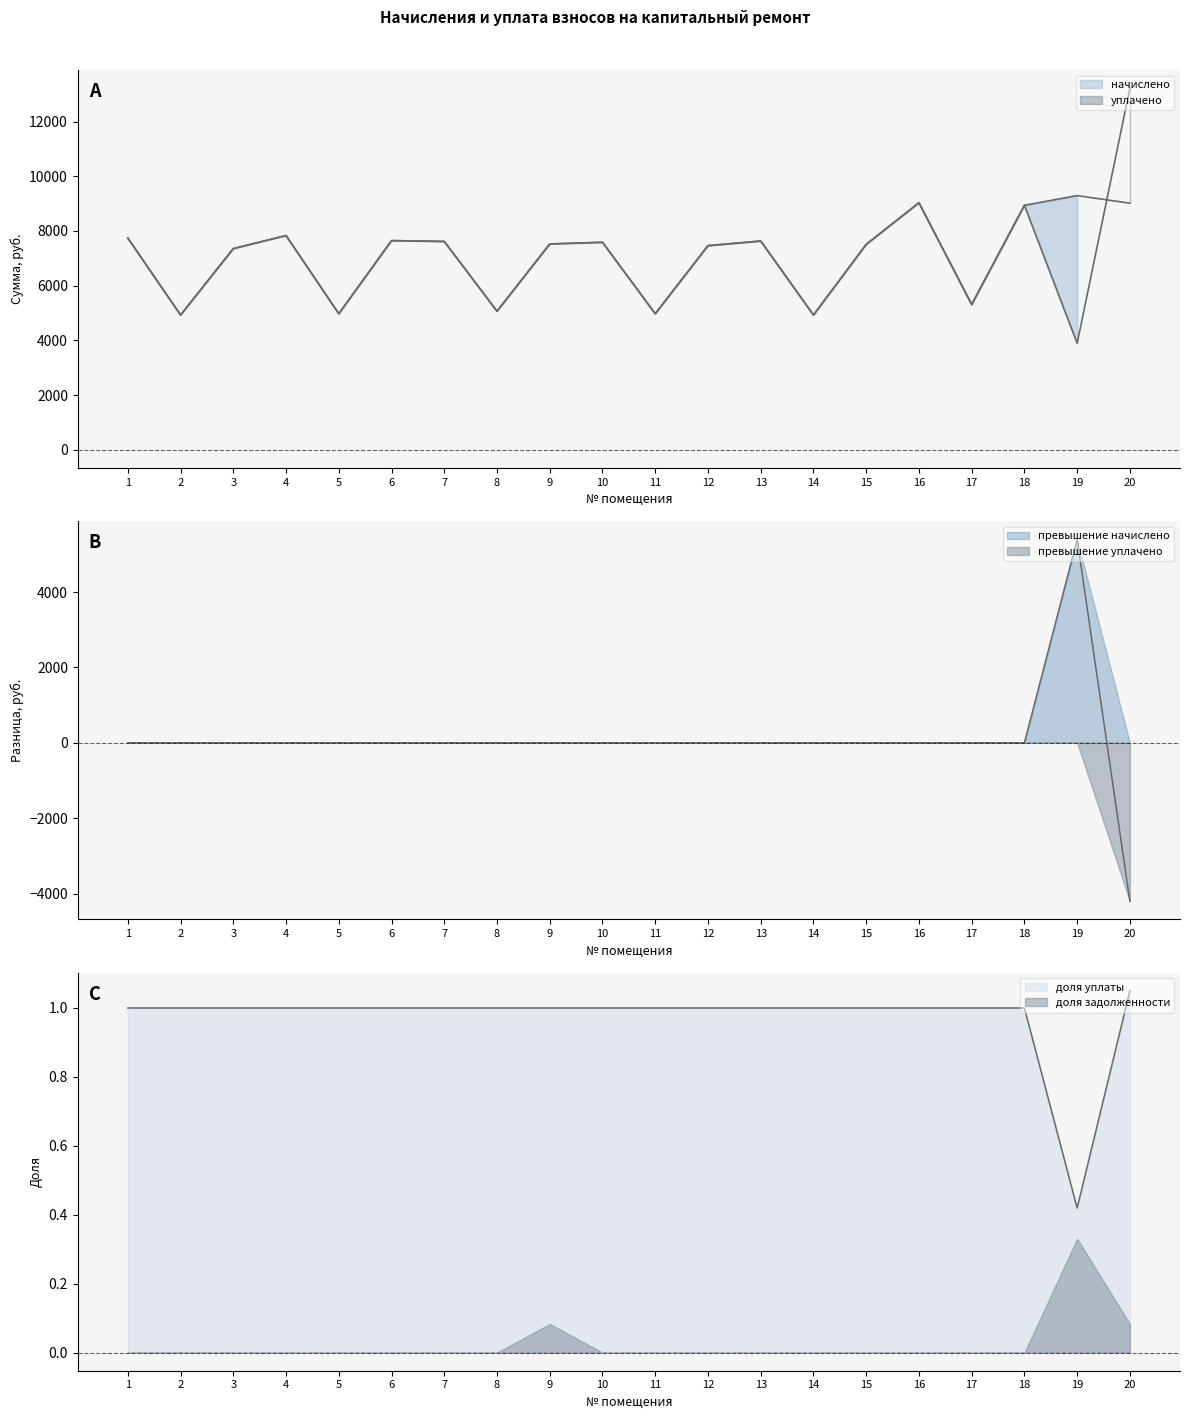

What is the smallest value displayed?

3897.7